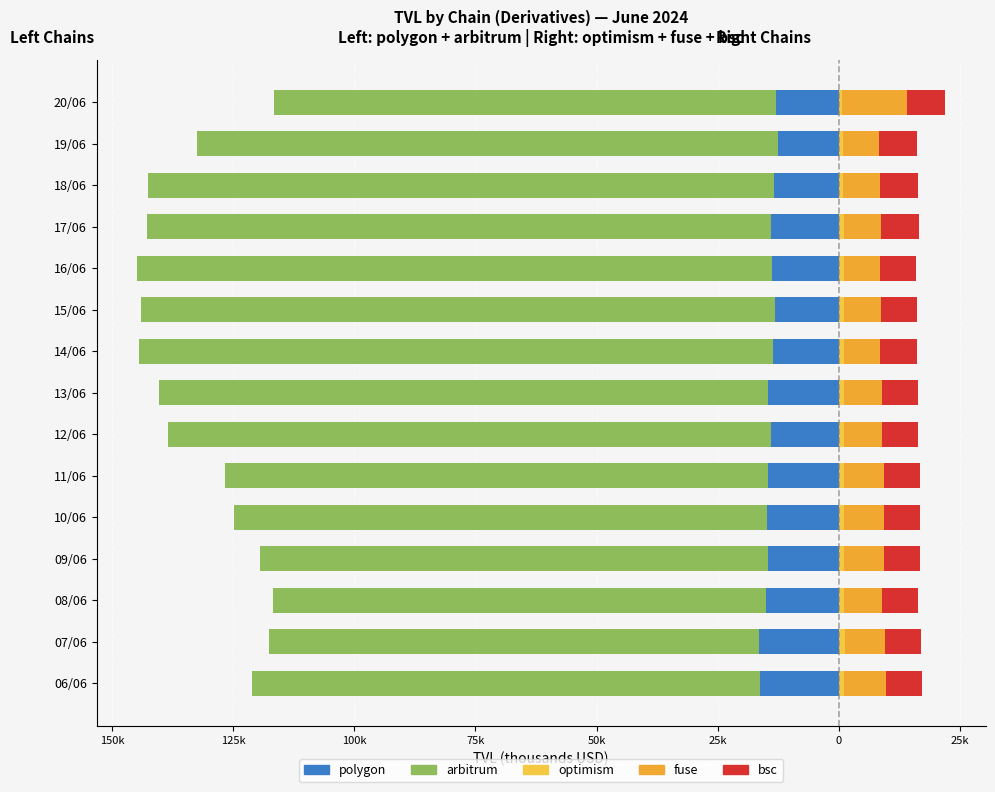

What is the average value of the arbitrum series?

-117.3